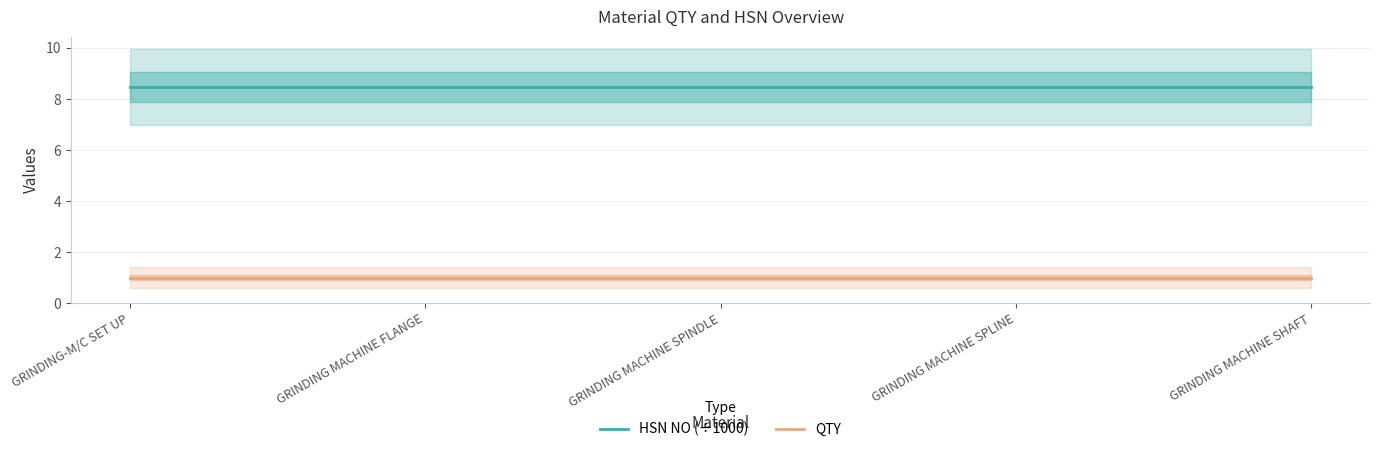

What are all the series names shown in the legend?

HSN NO (÷1000), QTY